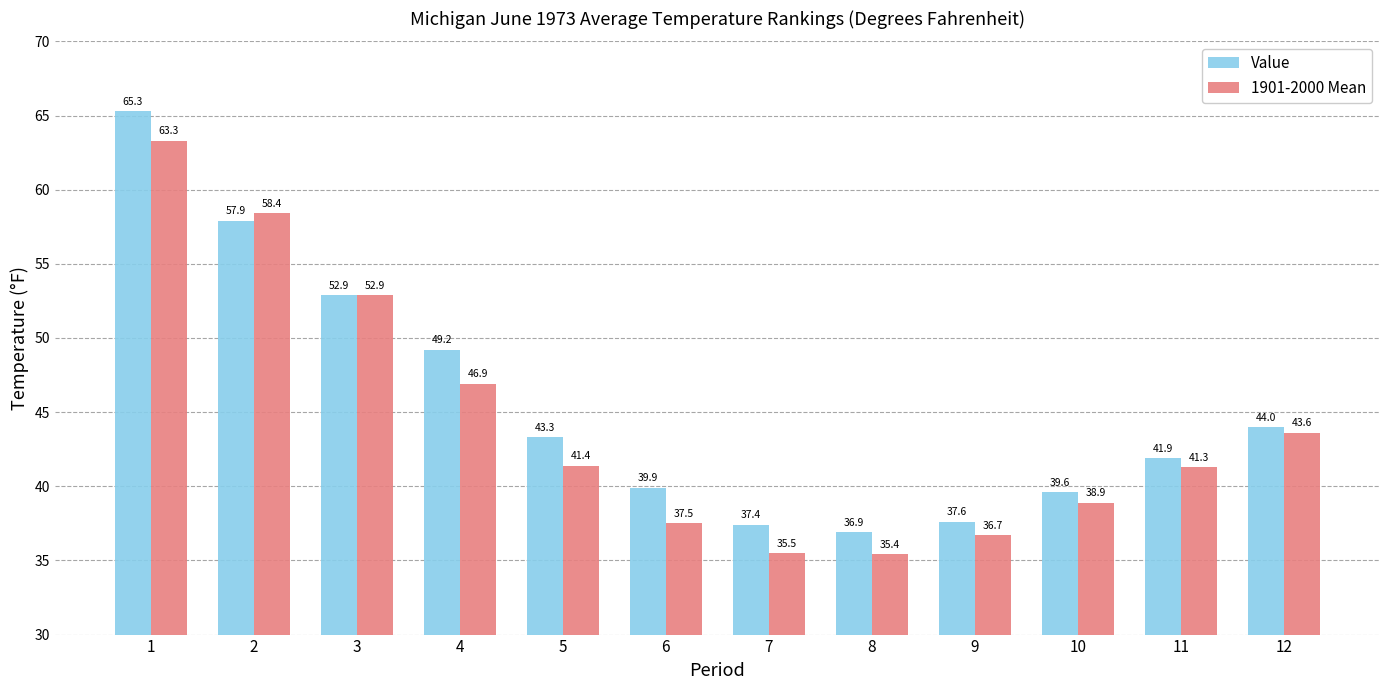

Where is 1901-2000 Mean nearest to the value 49?

4